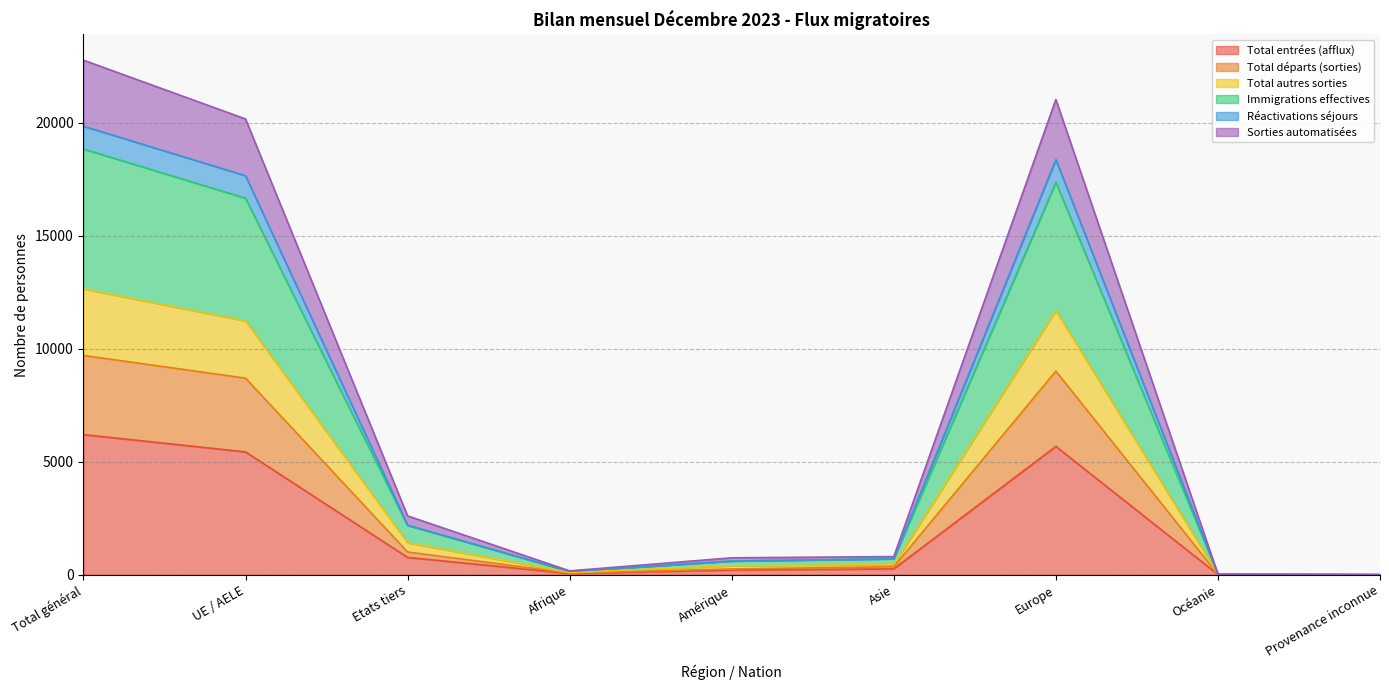

Which series has the widest spread of values?

Immigrations effectives